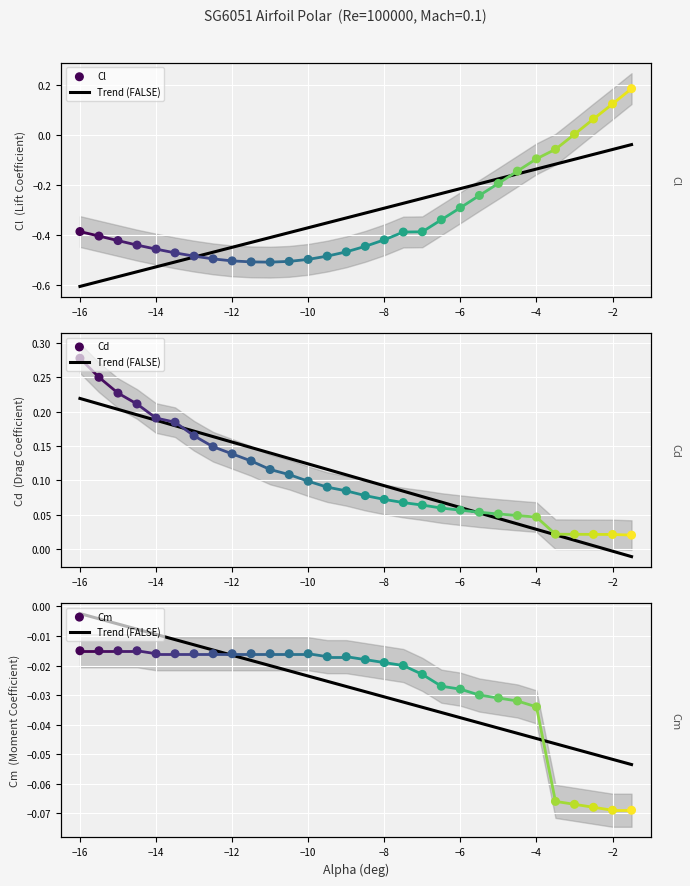

What are all the series names shown in the legend?

Cl, Cd, Cm